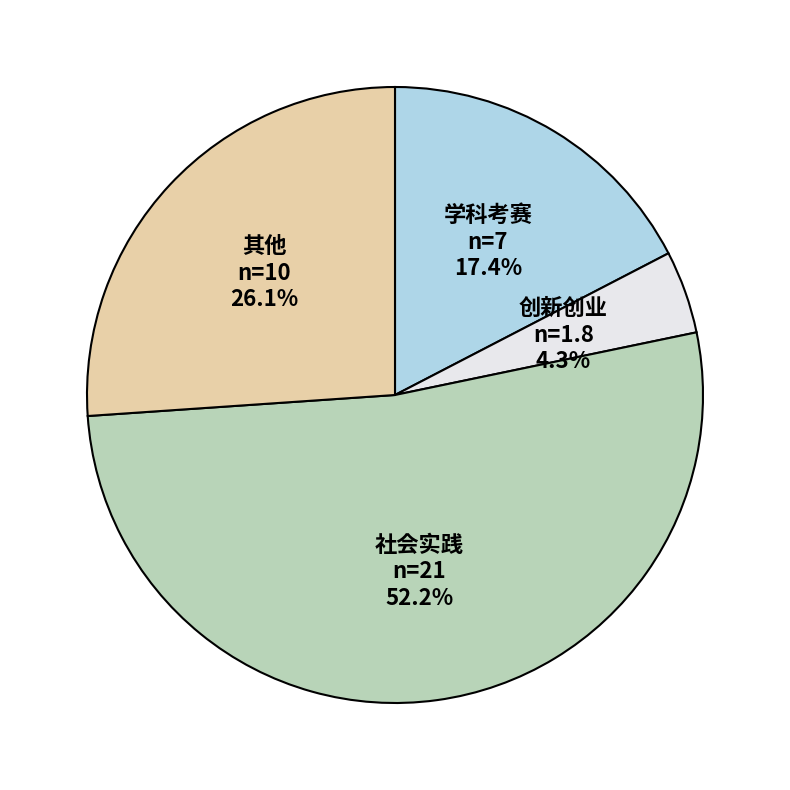

Rank the categories by value from lowest to highest.

创新创业, 学科考赛, 其他, 社会实践